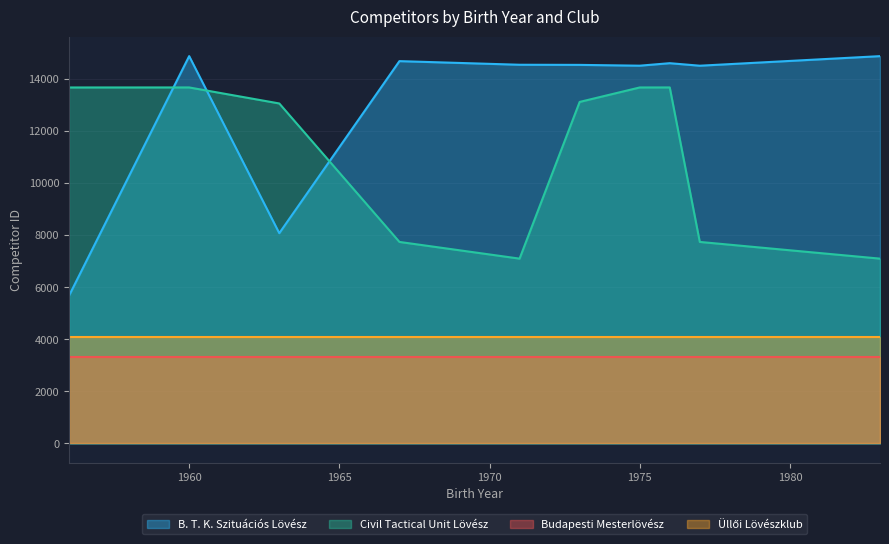

What is the average value of the B. T. K. Szituációs Lövész series?

13100